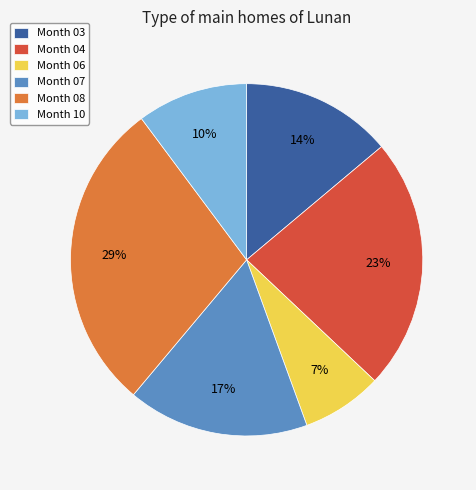

Is Month 07 the majority of the pie?

No